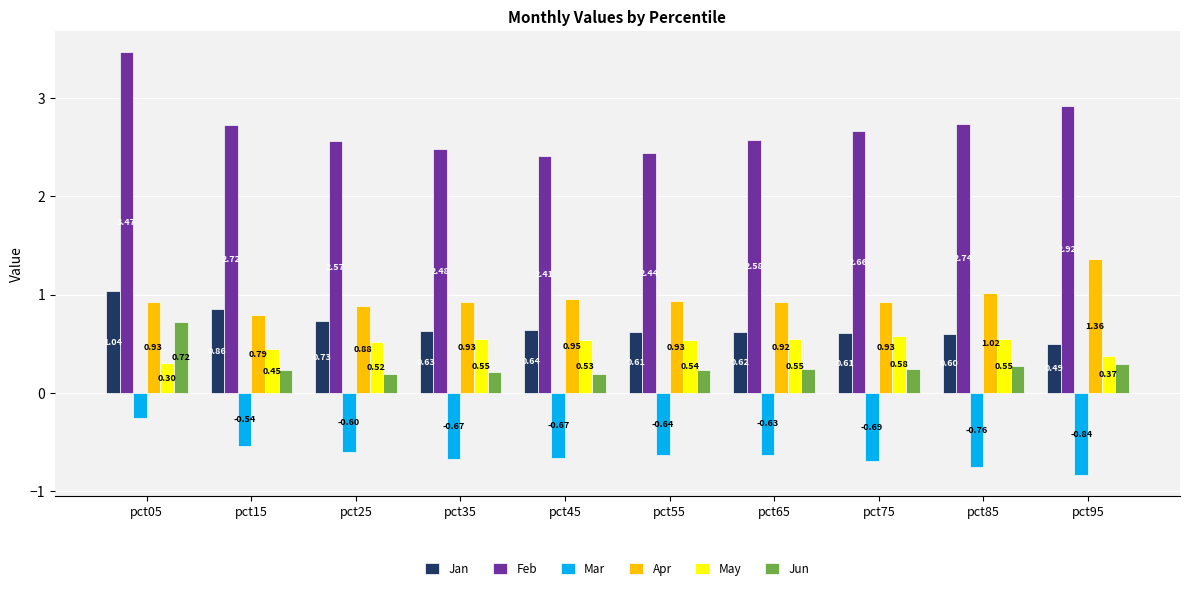

At pct75, list the series in order from largest to smallest.

Feb, Apr, Jan, May, Jun, Mar